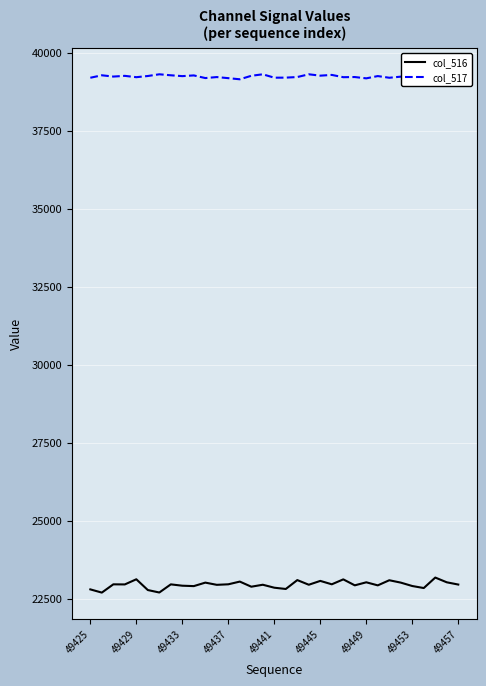

Which series has the widest spread of values?

col_516